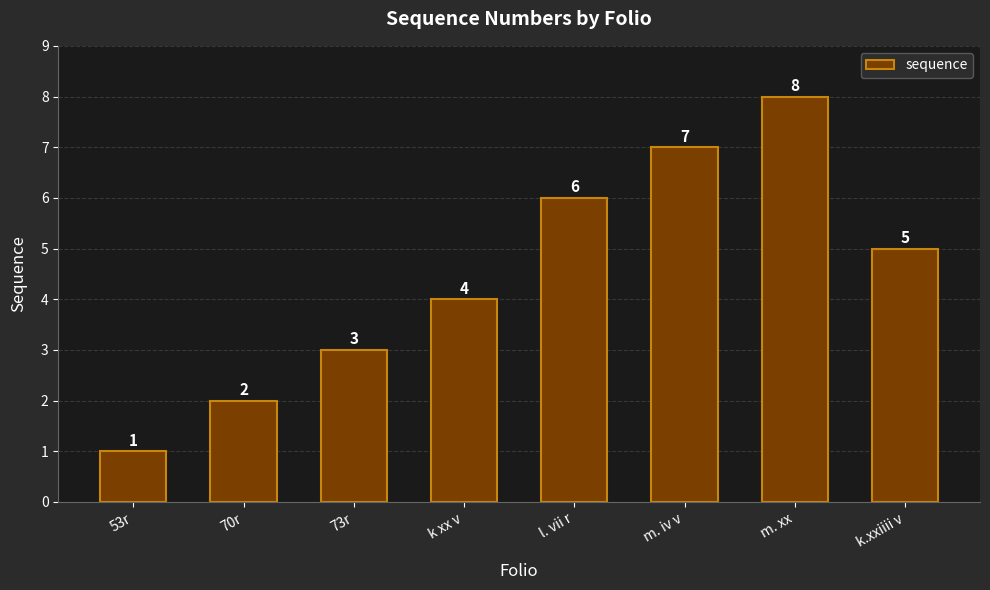

How many distinct data groups are displayed?

1